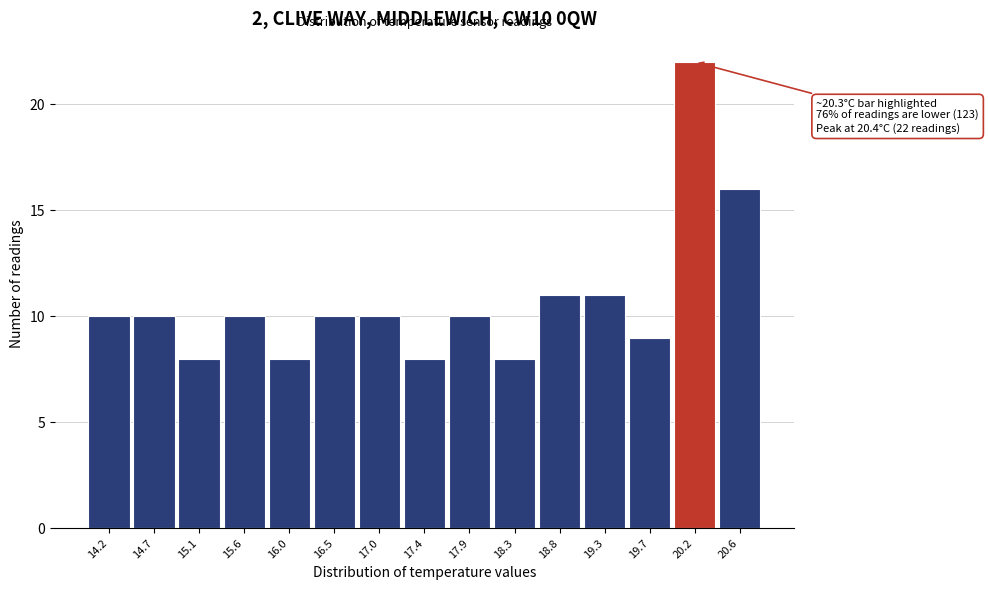

Reading right to left, transcribe all the data shown in this chart.

20.6=16	20.2=22	19.7=9	19.3=11	18.8=11	18.3=8	17.9=10	17.4=8	17.0=10	16.5=10	16.0=8	15.6=10	15.1=8	14.7=10	14.2=10